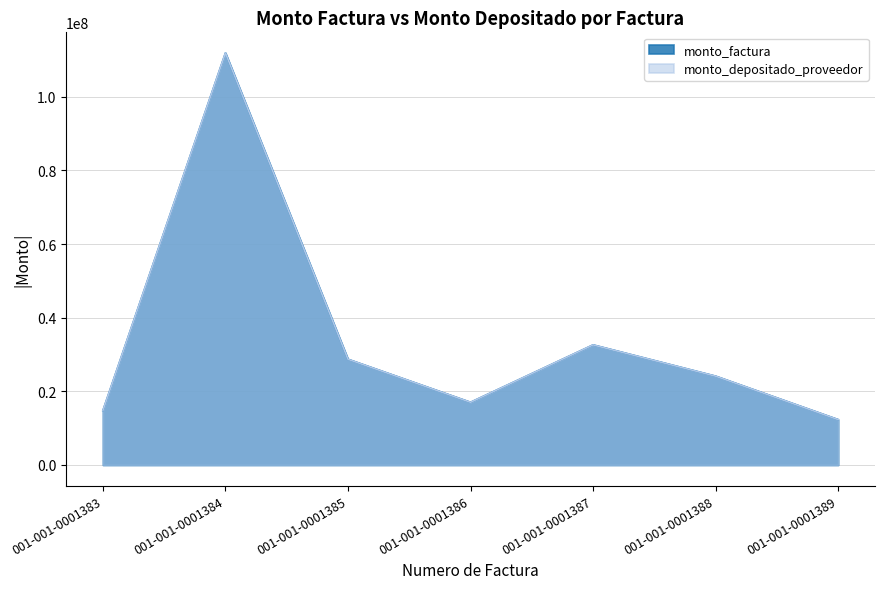

What is the difference between the second highest and minimum values in the monto_factura series?

20290000